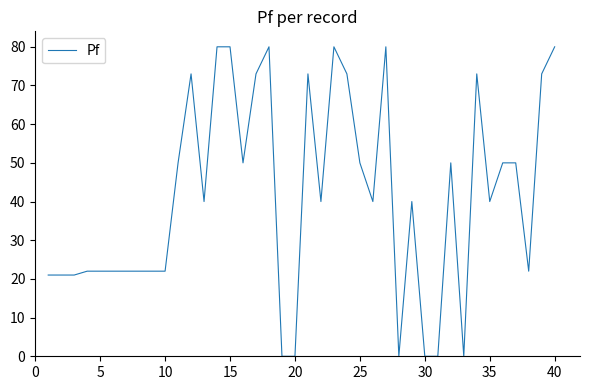

Does the chart display data point markers on the line(s)?

No